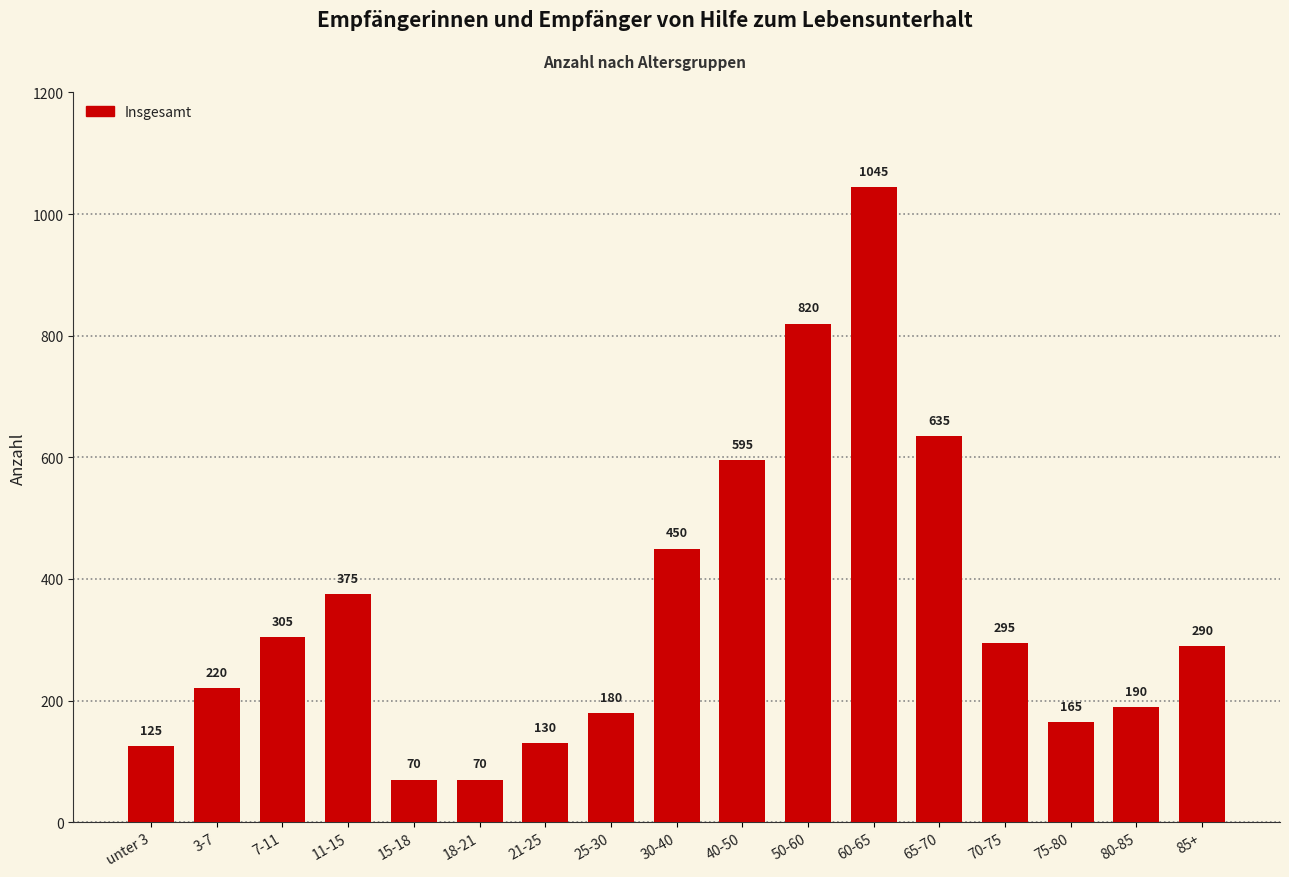

What is the maximum value shown in the chart?

1045